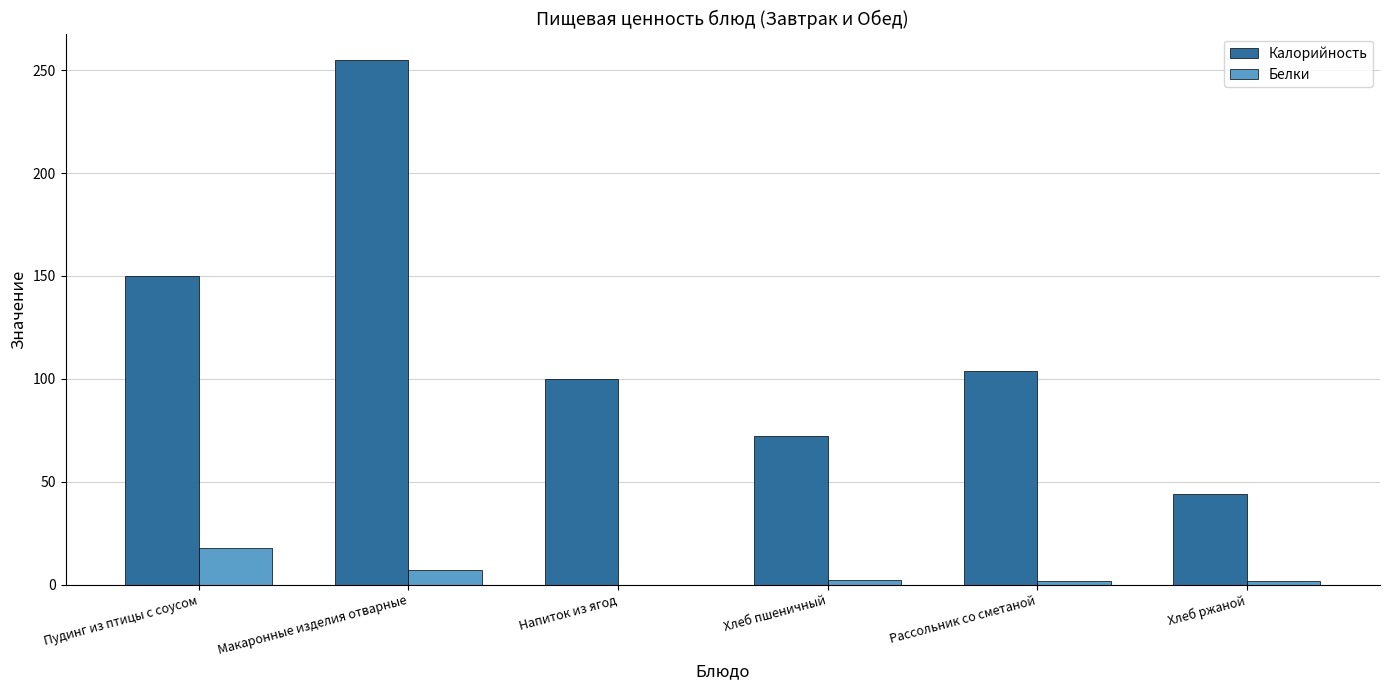

Which series has the largest total across all categories?

Калорийность